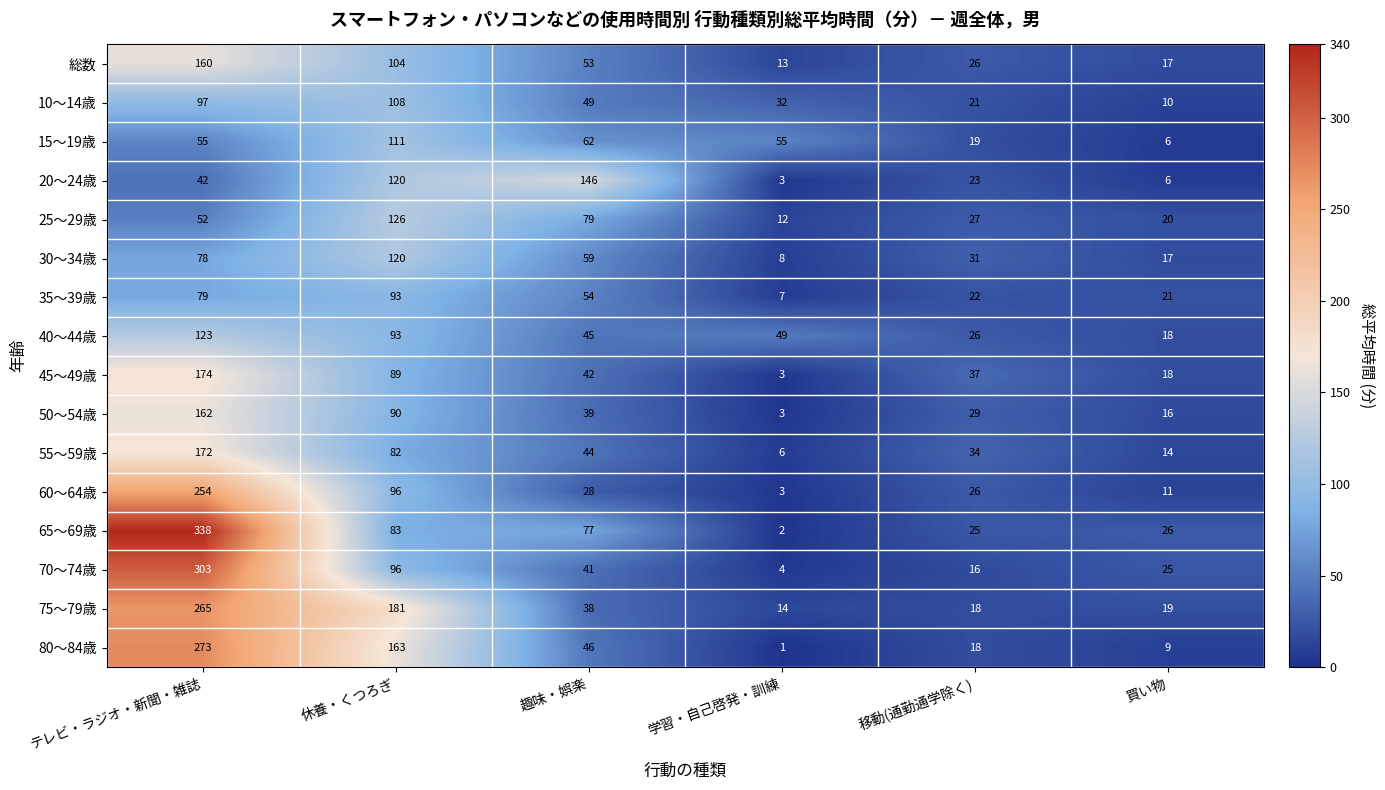

True or false: 30～34歳 has a value of 3 at 学習・自己啓発・訓練.

False